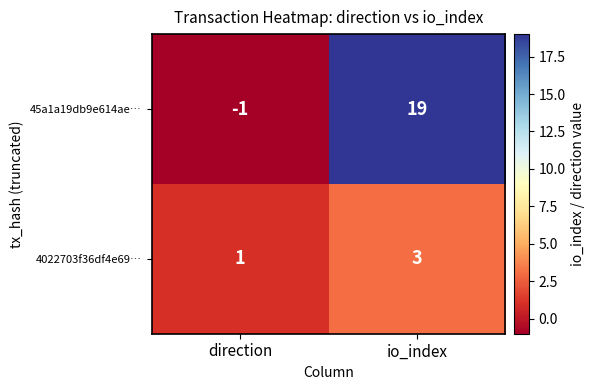

What is the highest value of the 45a1a19db9e614ae… series?

19